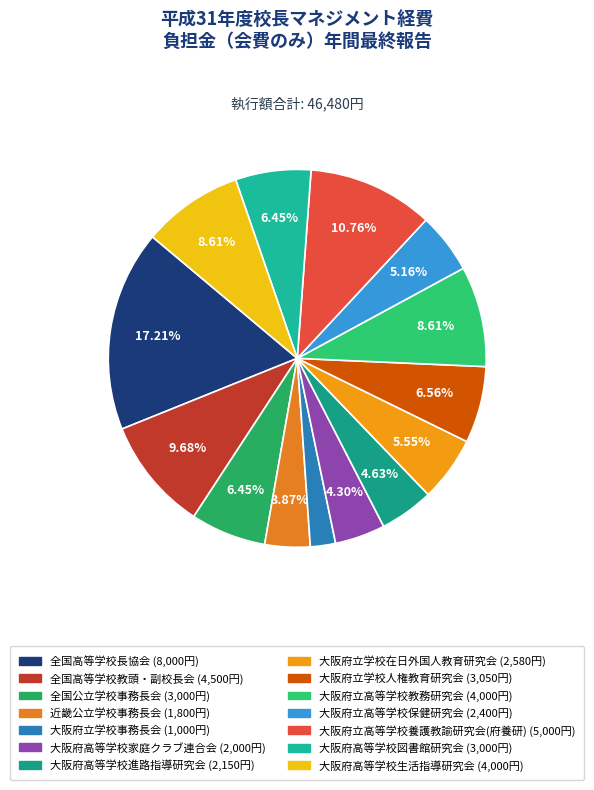

Count the number of slices in the pie.

14